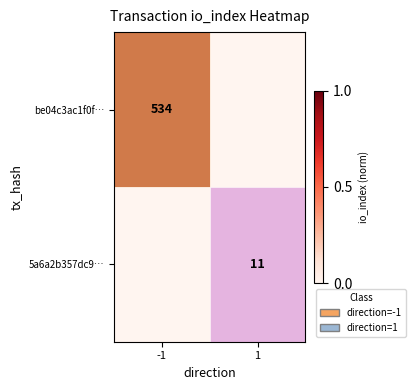

True or false: 5a6a2b357dc9… has a value of 11 at 1.

True